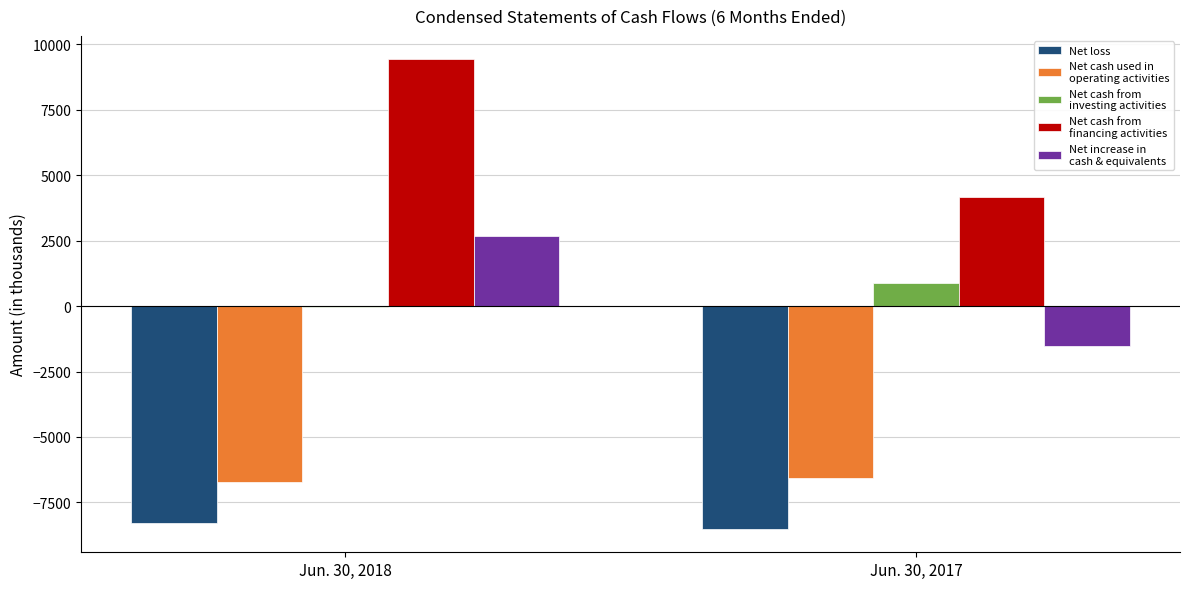

Which label corresponds to the largest value in the chart?

Jun. 30, 2018